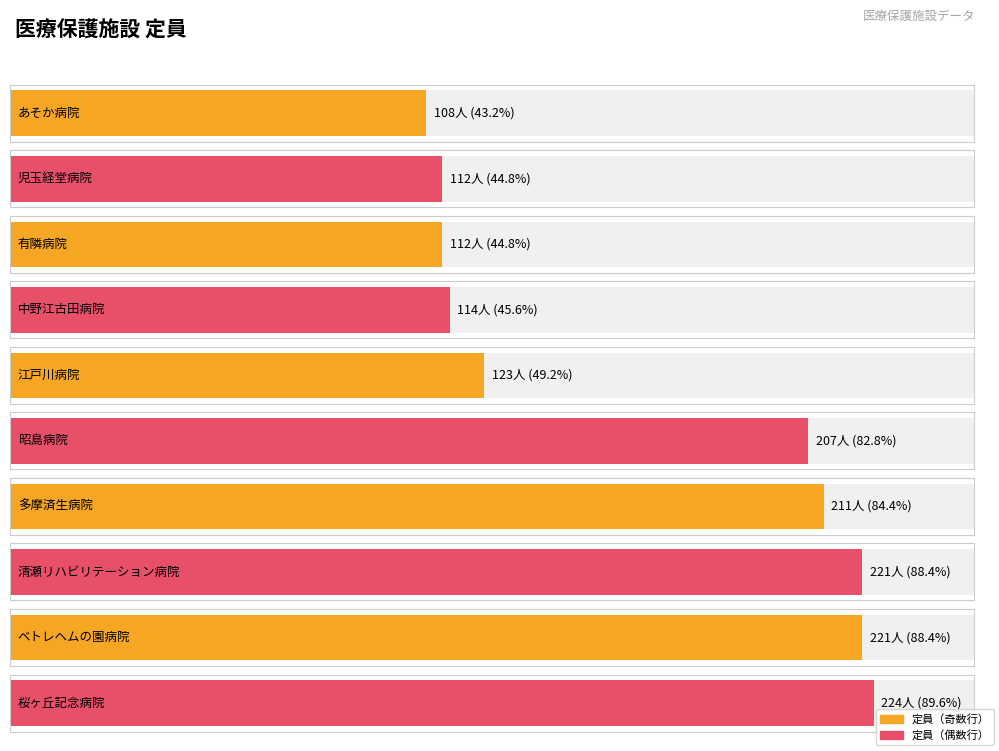

Count the number of categories in the chart.

10